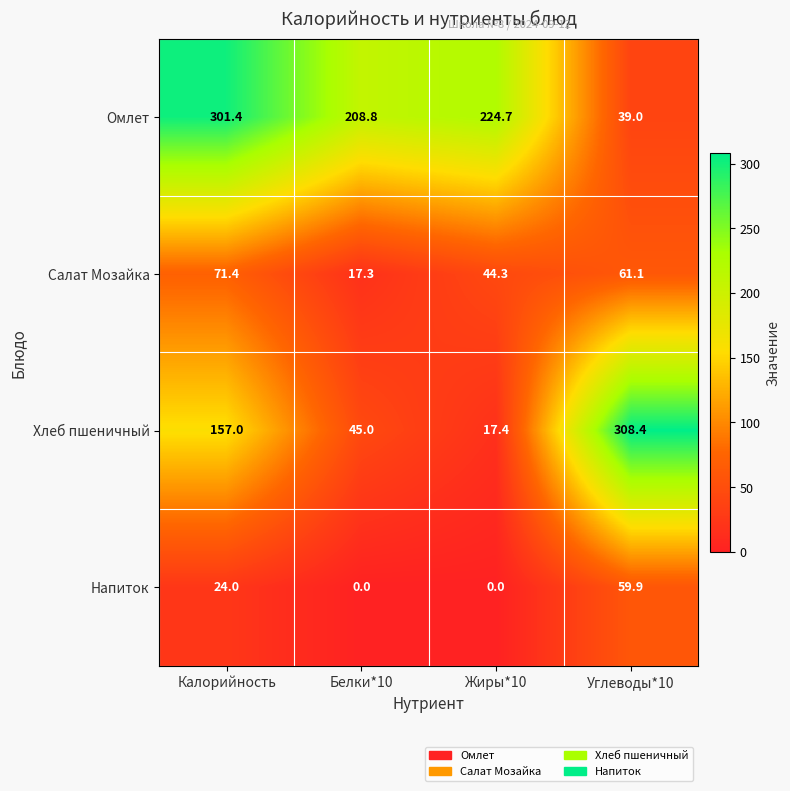

What is the difference between the second highest and second lowest values in the Салат Мозайка series?

16.8